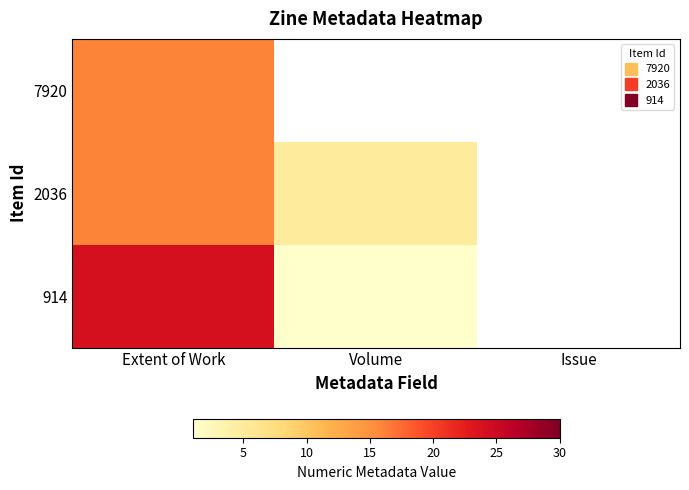

List the series in order of their peak value, highest first.

914, 7920, 2036